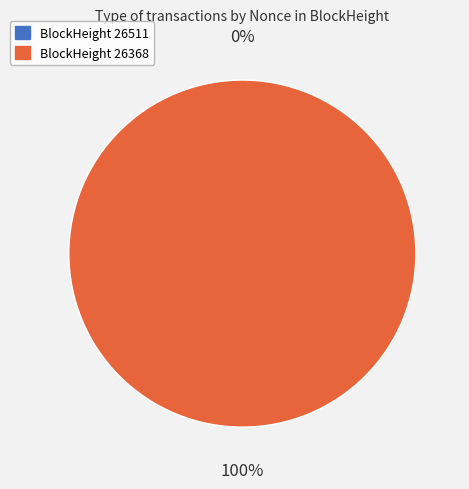

Which category has the biggest portion of the pie?

26368